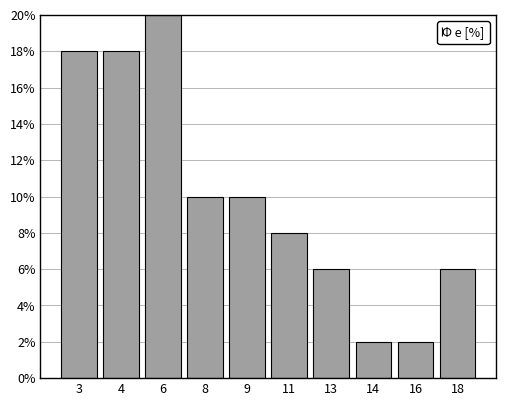

Reading left to right, transcribe all the data shown in this chart.

18	18	20	10	10	8	6	2	2	6